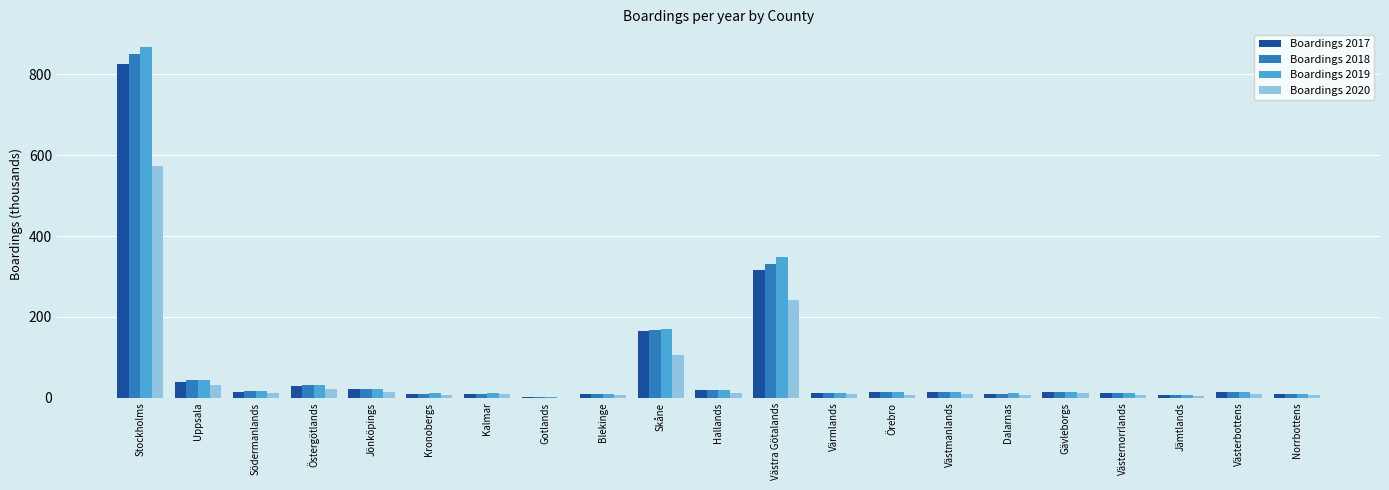

At which category is the sum across all series the highest?

Stockholms